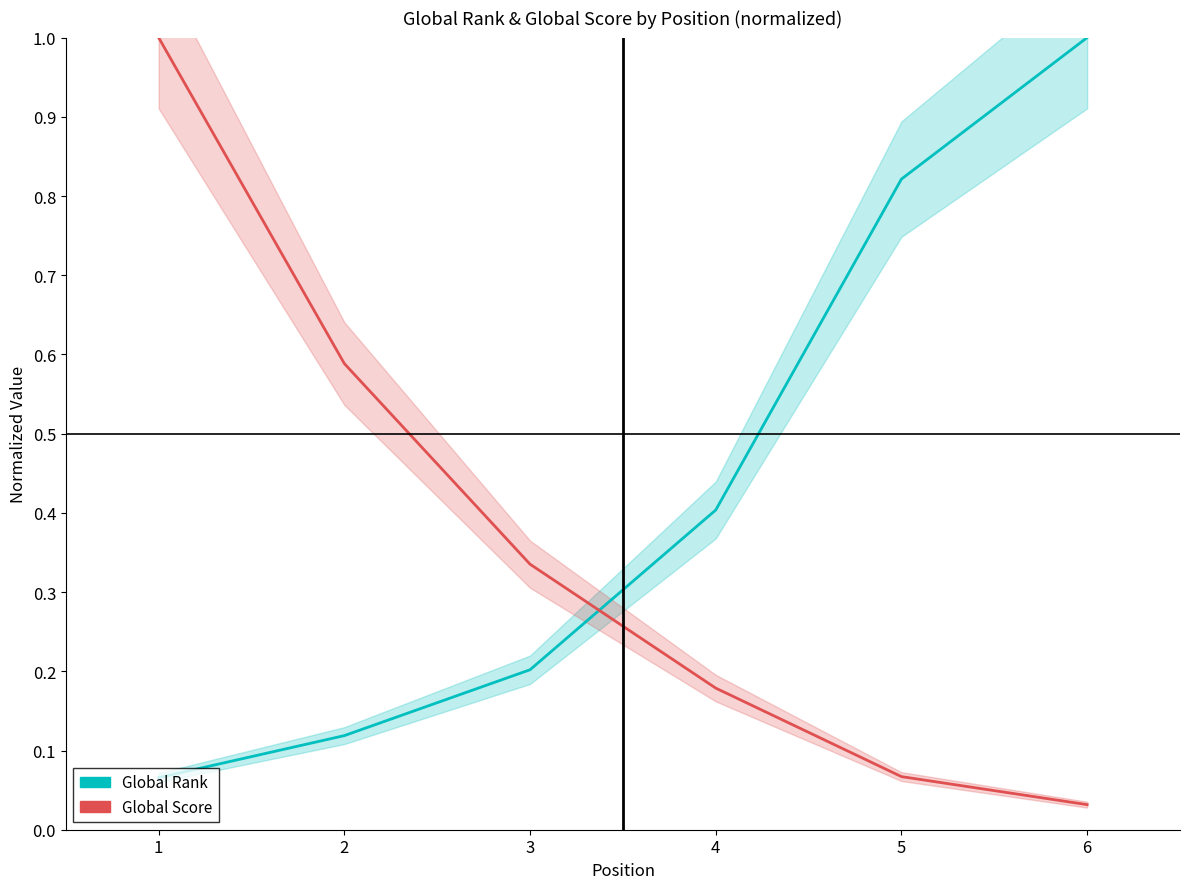

The value of Global Score at 4 is 0.2. True or false?

True